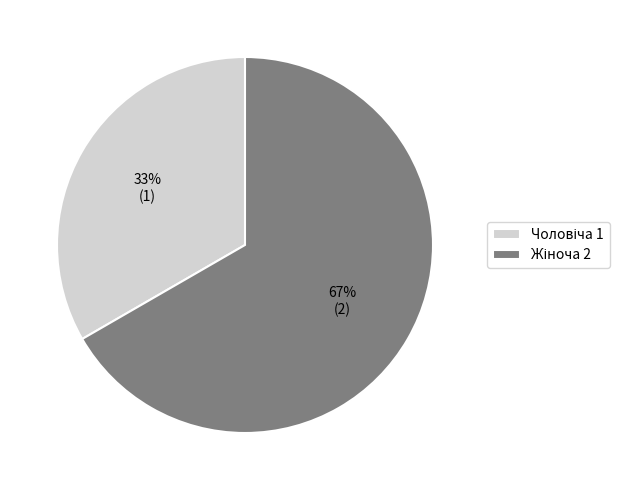

Is there a majority slice in this chart?

Yes